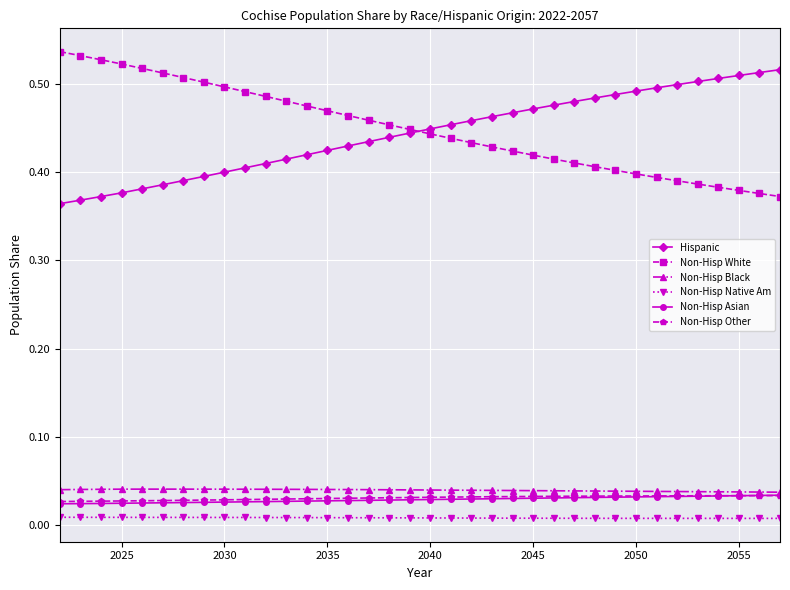

Is this an area chart (filled region under the line)?

No